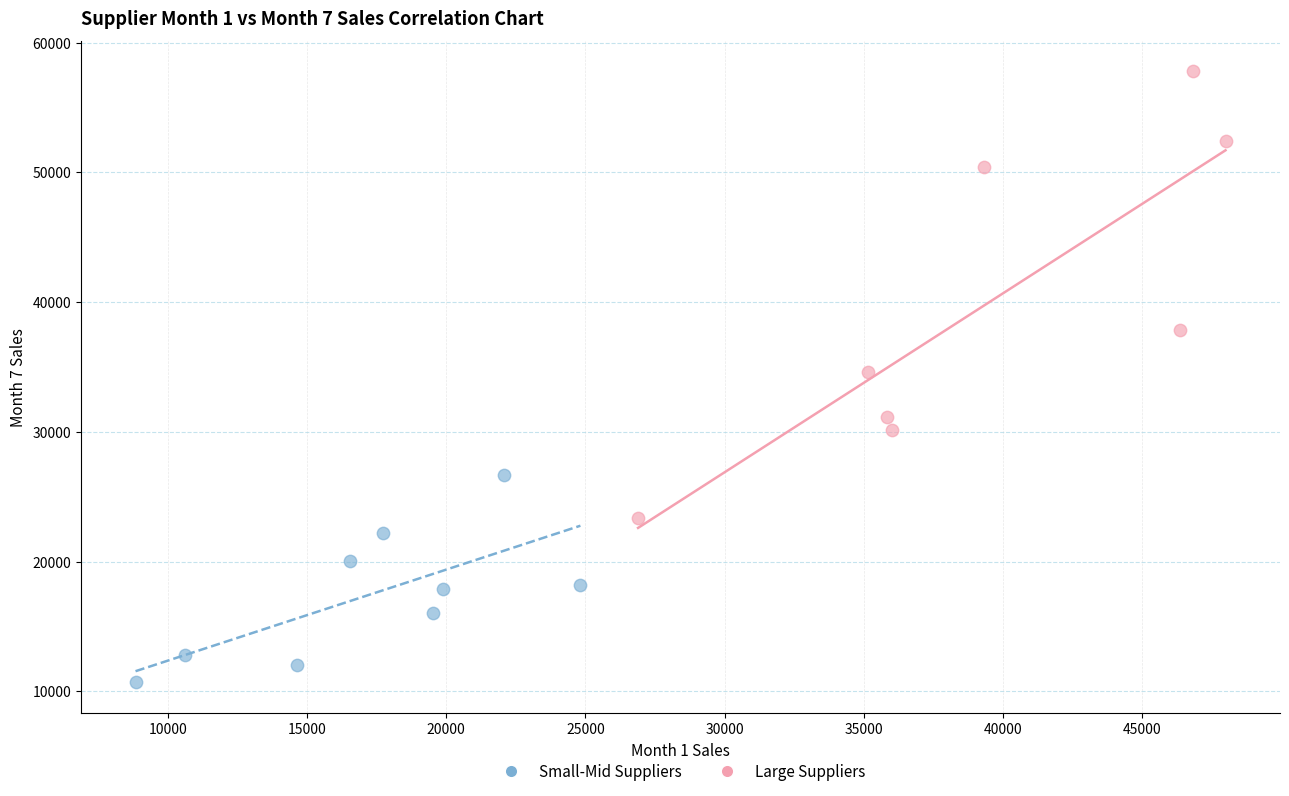

Which series reaches the minimum Y coordinate?

Small-Mid Suppliers